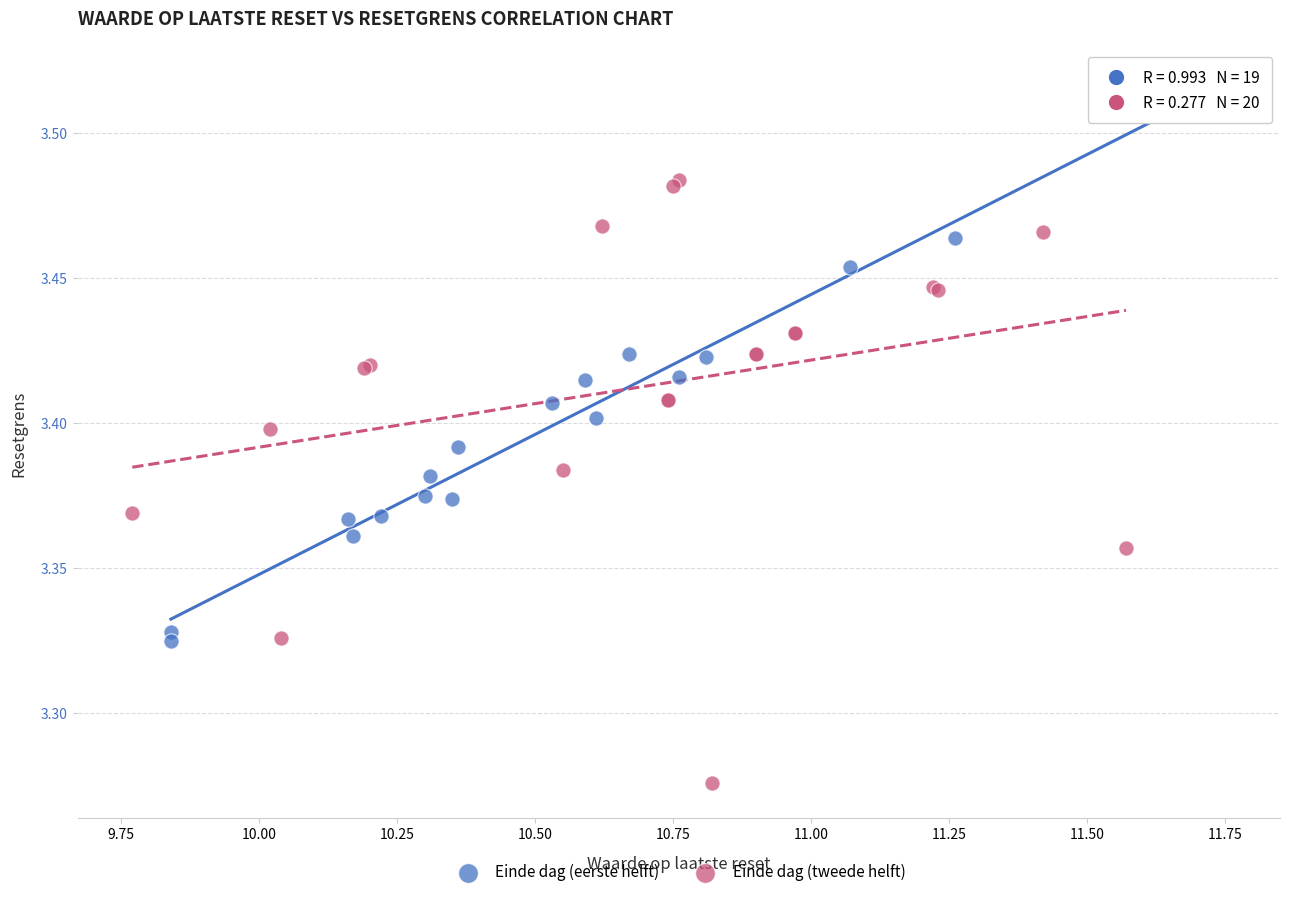

Which series has the widest spread of Y values?

Einde dag (tweede helft)